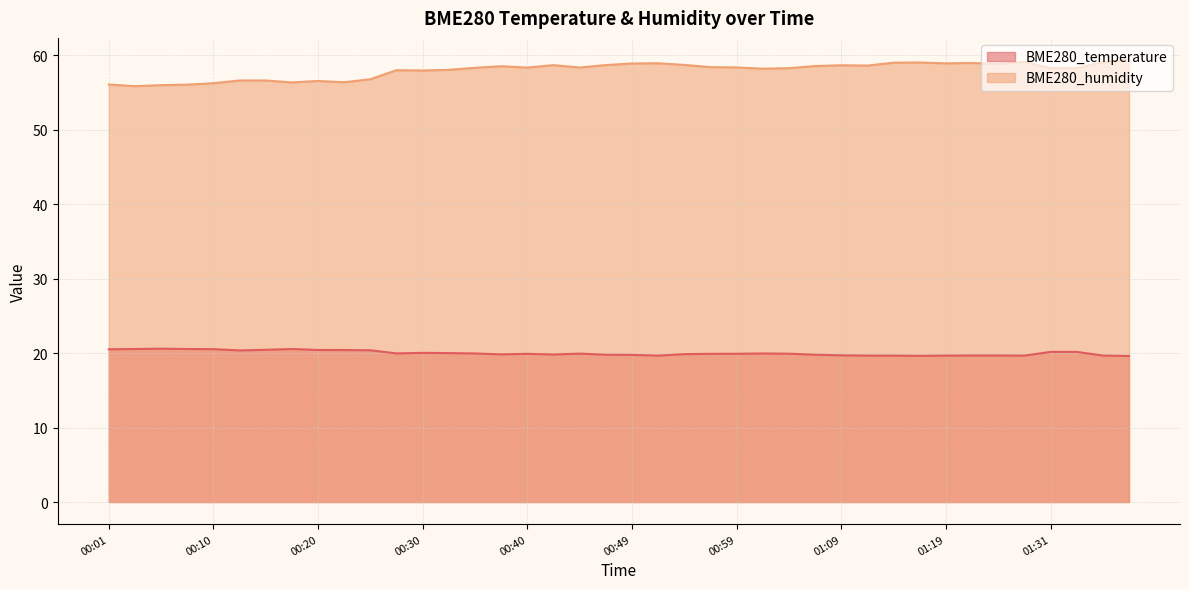

At which label does BME280_humidity reach its peak?

01:38